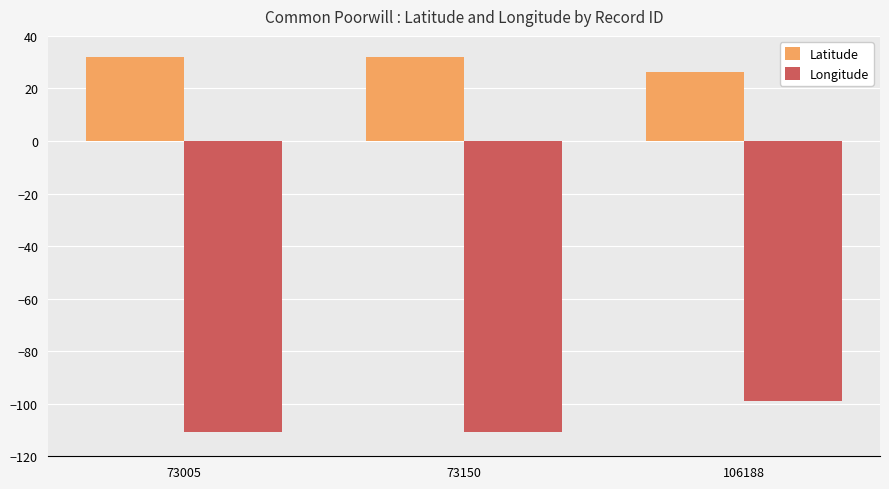

What is the smallest value displayed?

-110.8